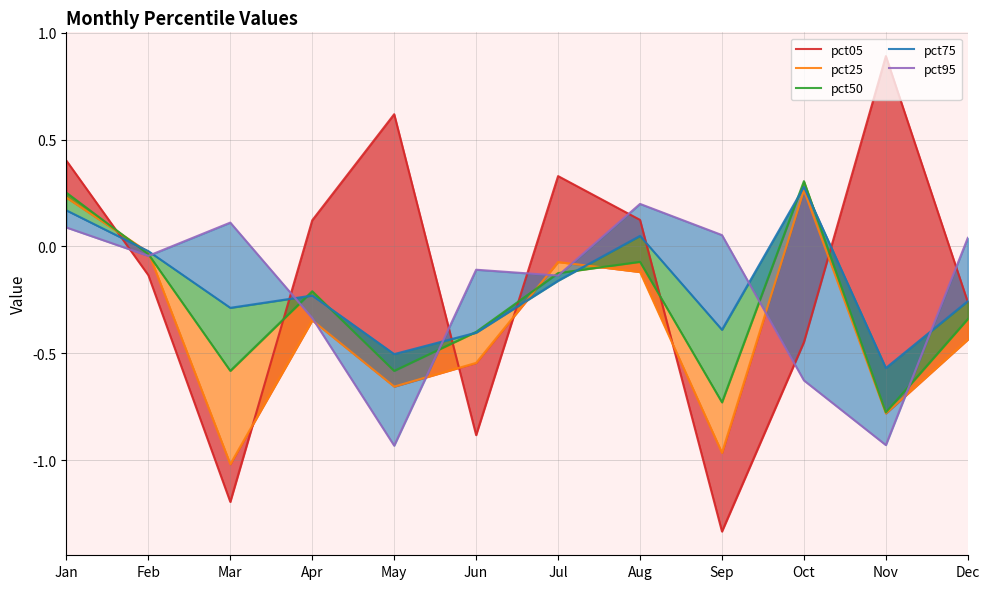

After their last crossing, which series has the higher values: pct75 or pct25?

pct75